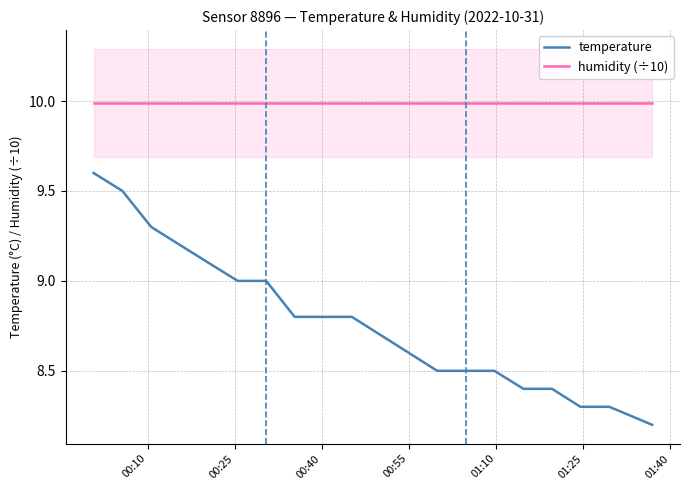

What is the maximum value for humidity (÷10)?

10.0